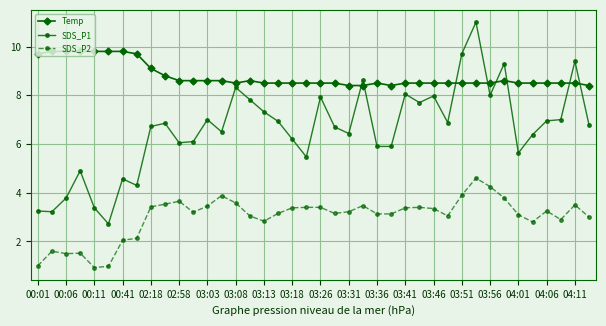

Is this an area chart (filled region under the line)?

No